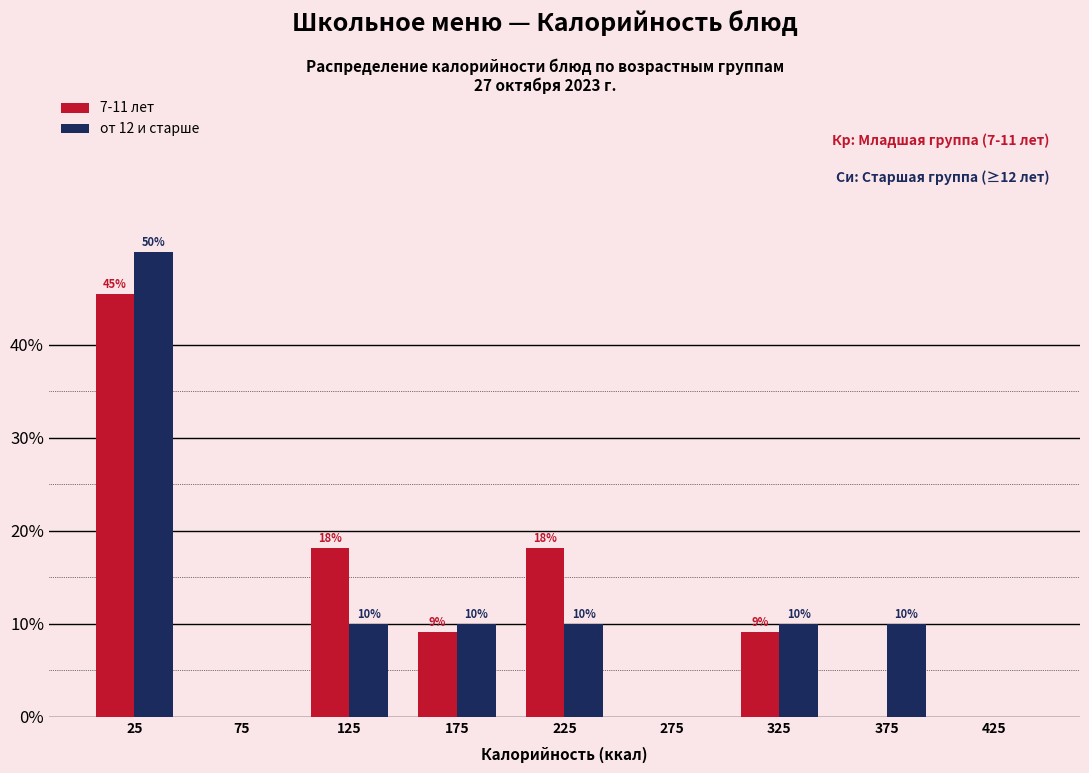

In the от 12 и старше series, which range on the x-axis has the tallest bar?

0 to 50